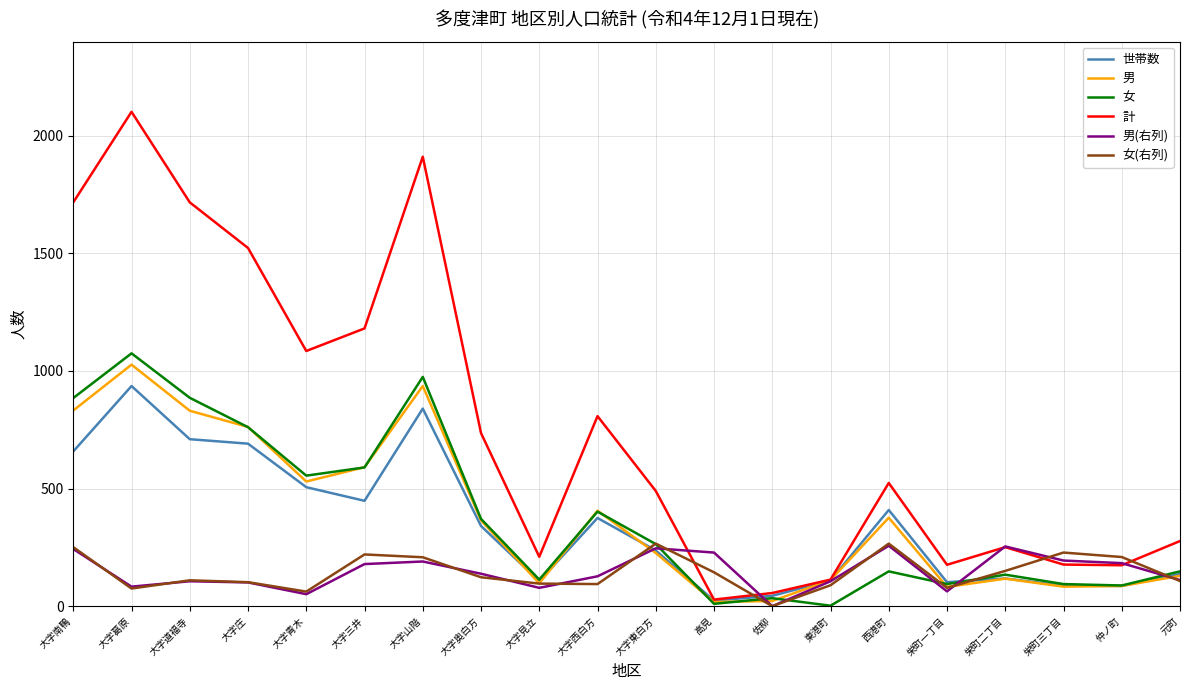

Read the 男 value at 仲ノ町.

86